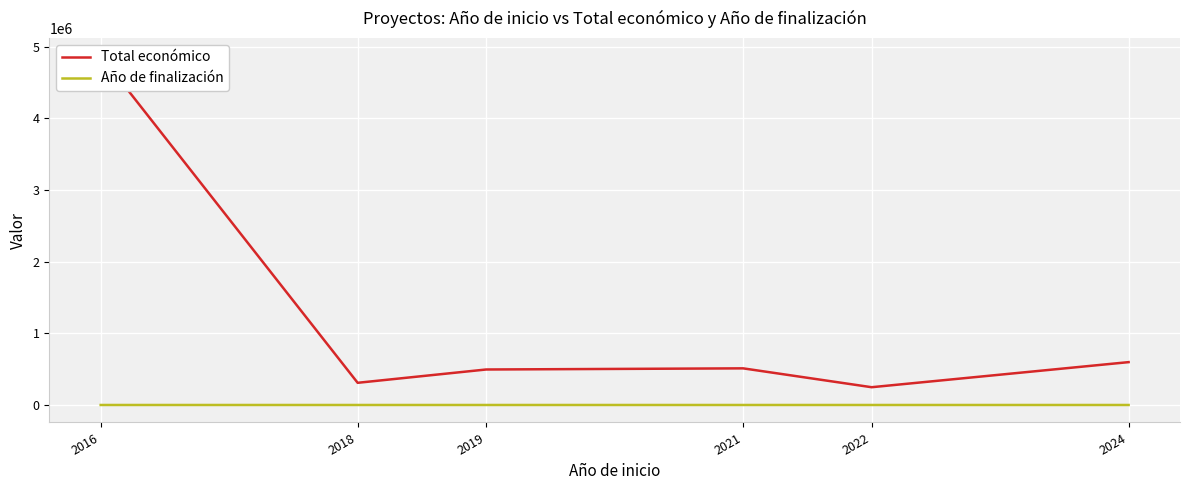

The value of Año de finalización at 2019 is 1187. True or false?

False